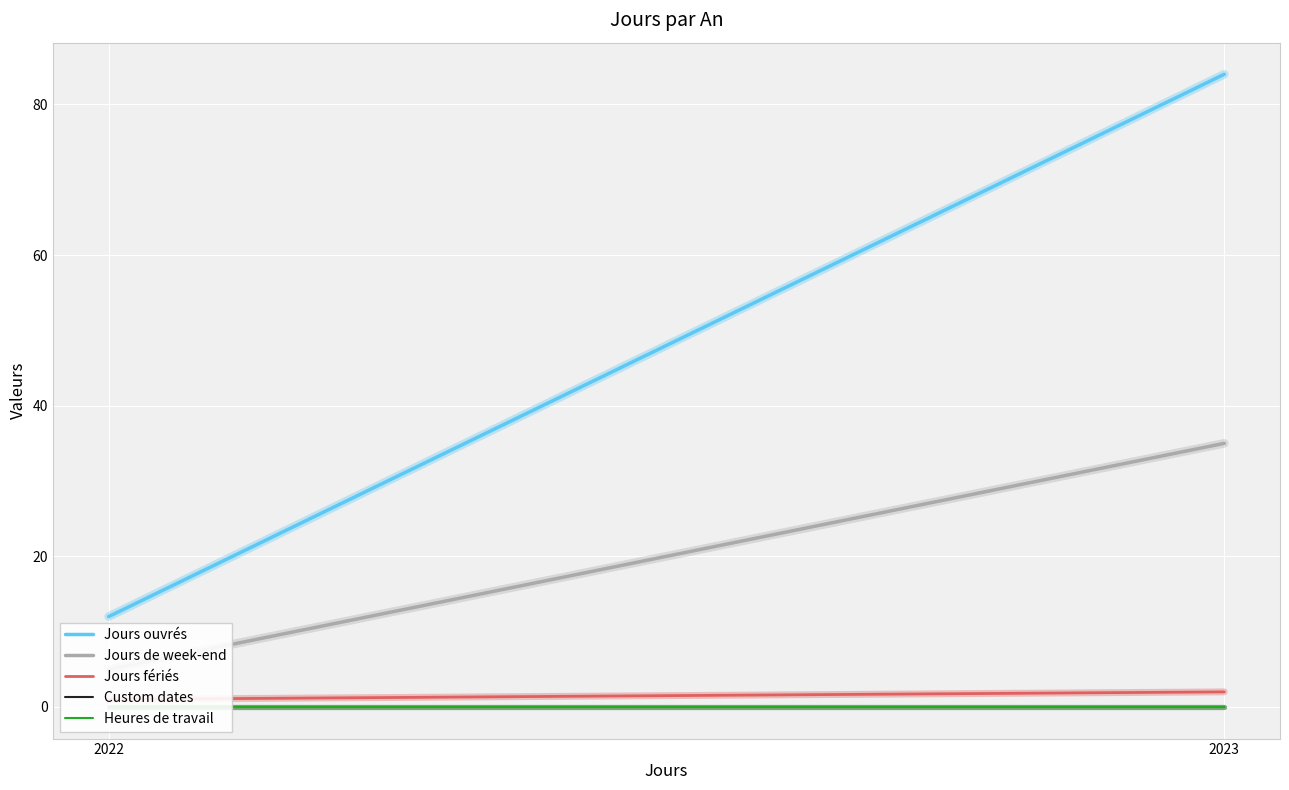

What is the maximum value shown in the chart?

84